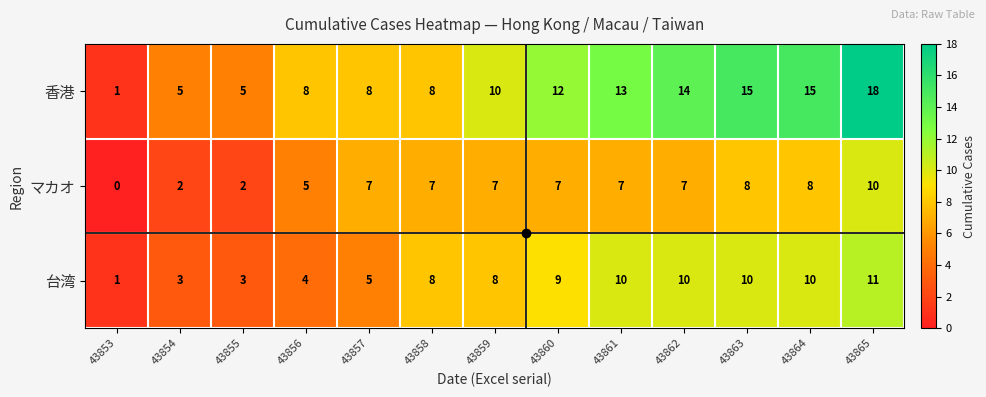

Which series has the largest total across all categories?

香港